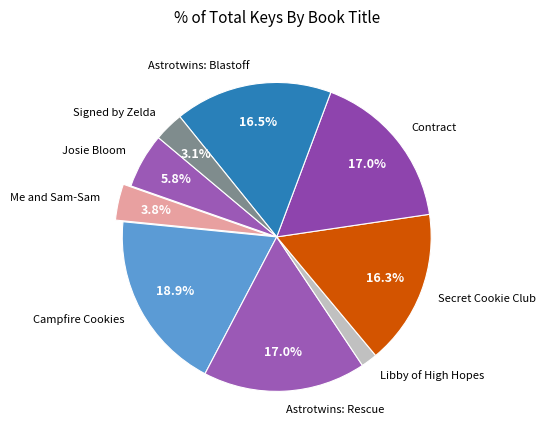

Which has a higher value, Secret Cookie Club or Campfire Cookies?

Campfire Cookies